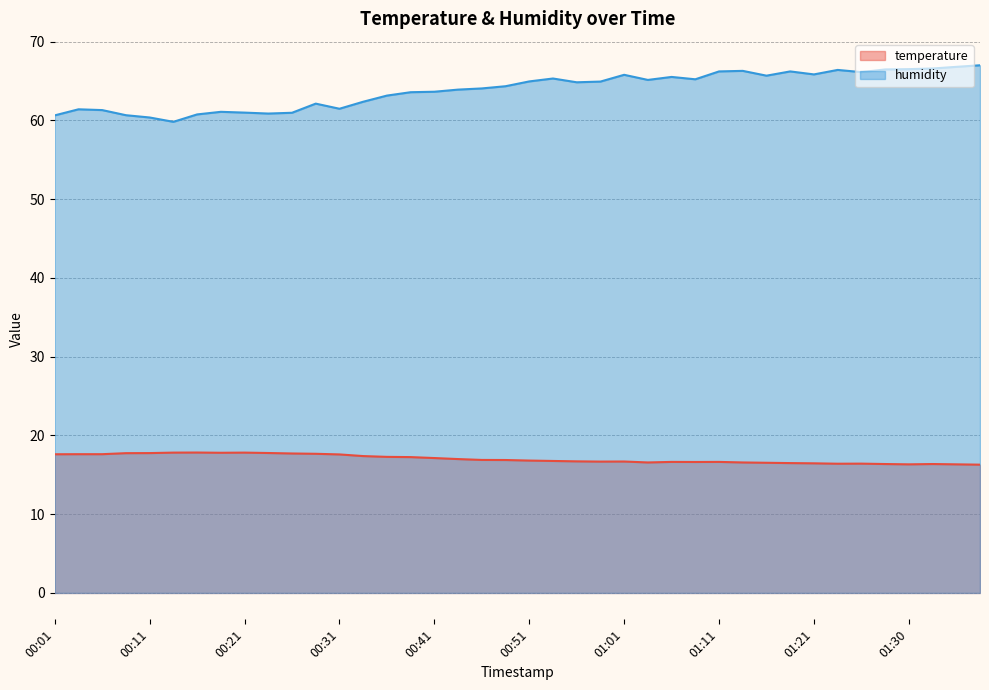

In humidity, how many points are lower than both neighbors (excluding endpoints)?

9